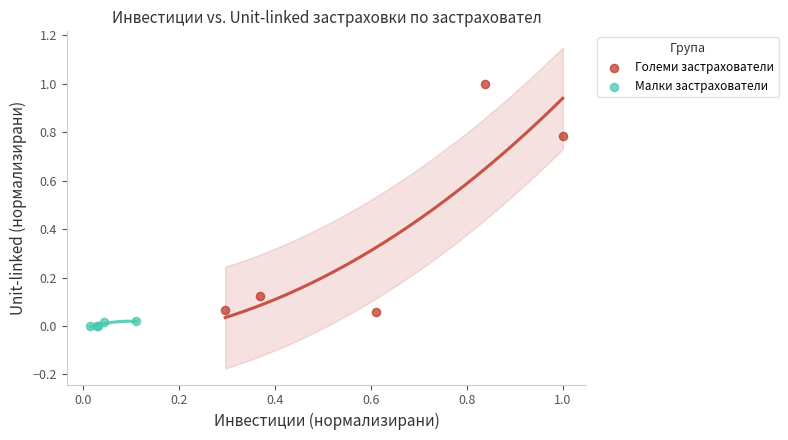

Which series reaches the maximum Y coordinate?

Големи застрахователи